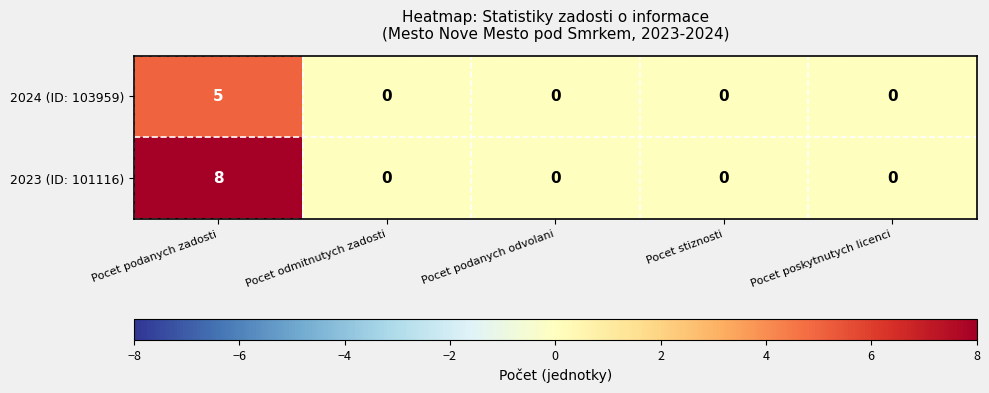

What is the maximum value for 2024 (ID: 103959)?

5